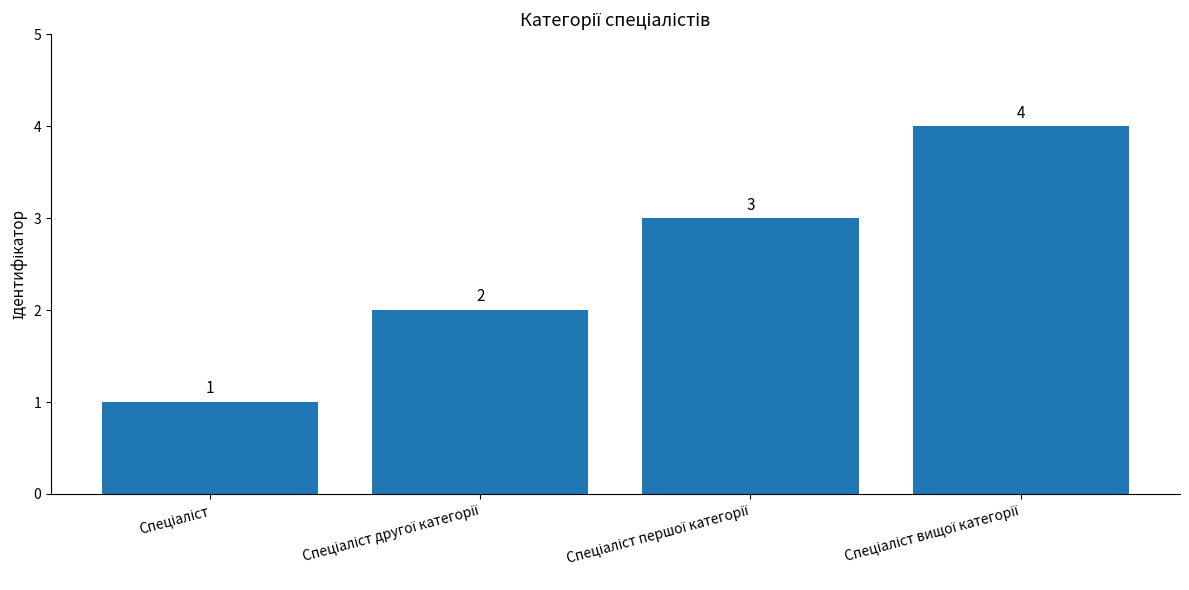

Count the values in the range 2 to 4.

3